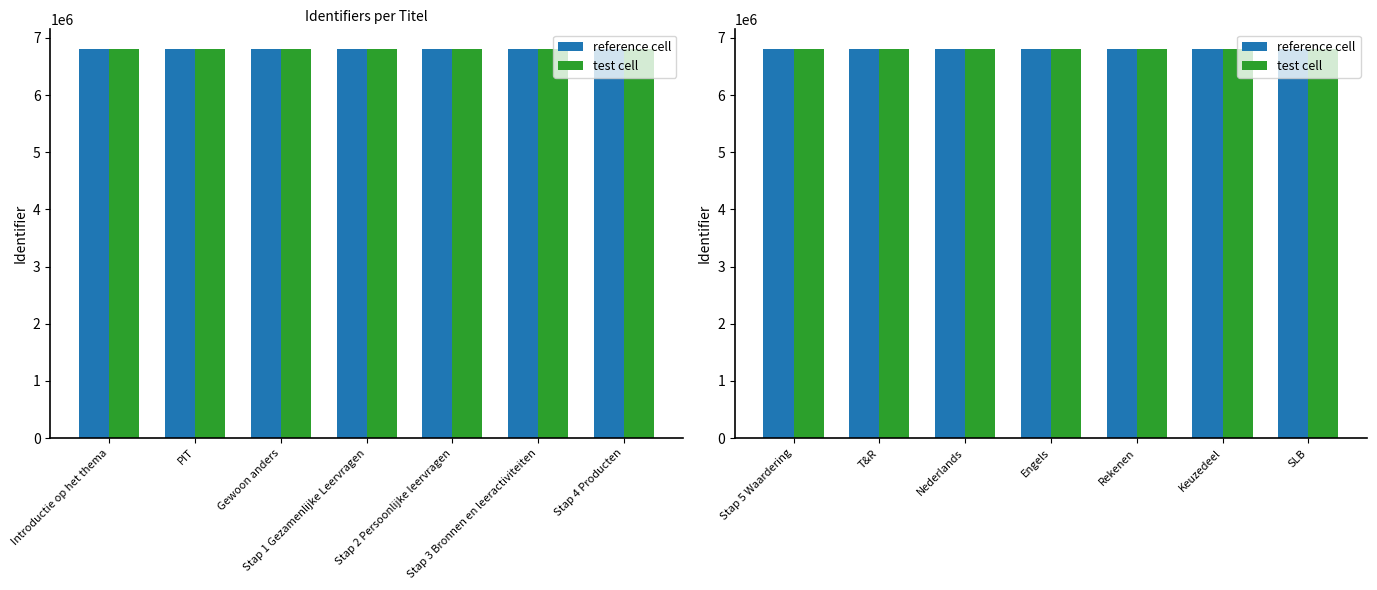

What is the label of the 1st bar from the right?

SLB